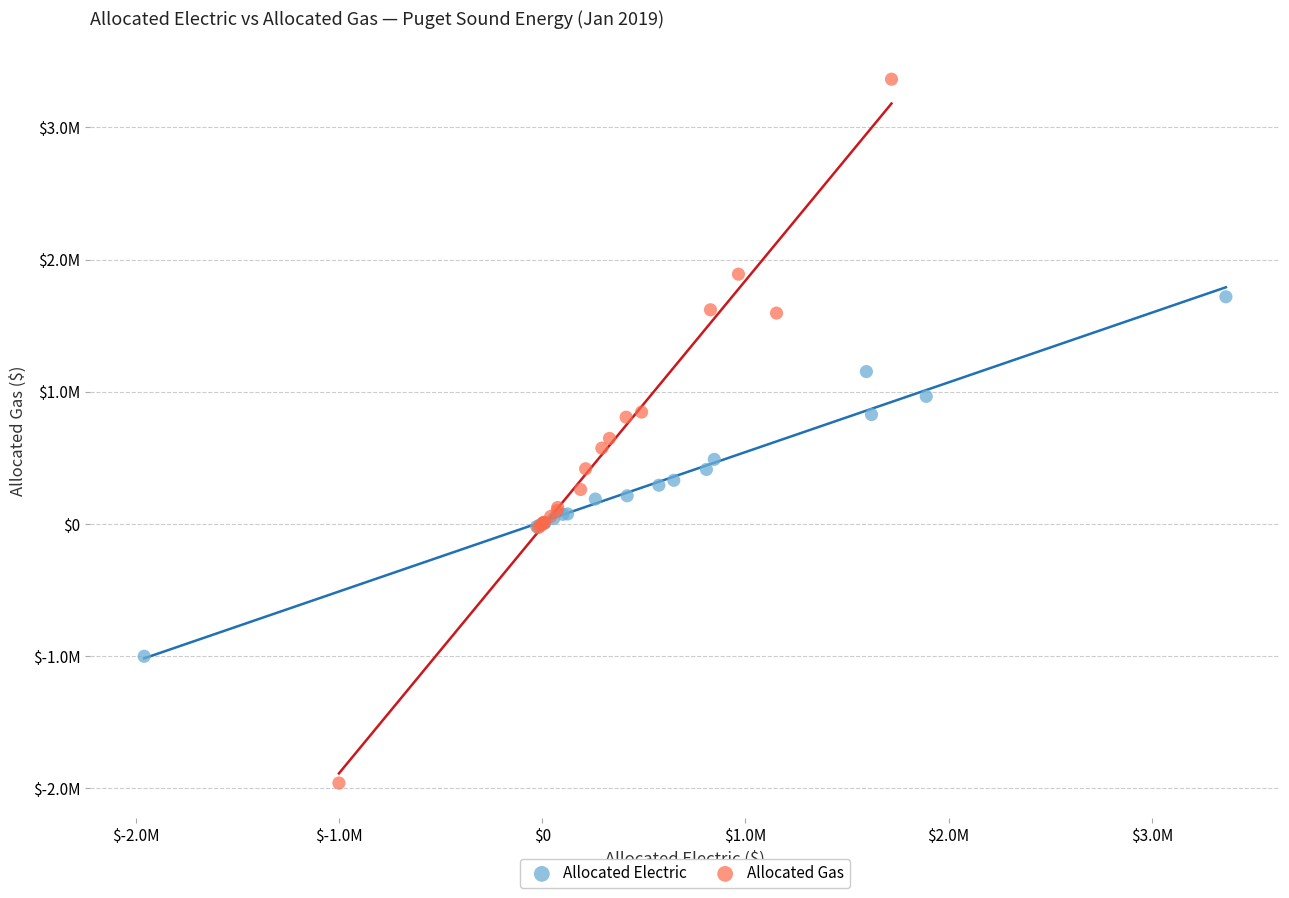

Which series contains the highest Y value?

Allocated Gas